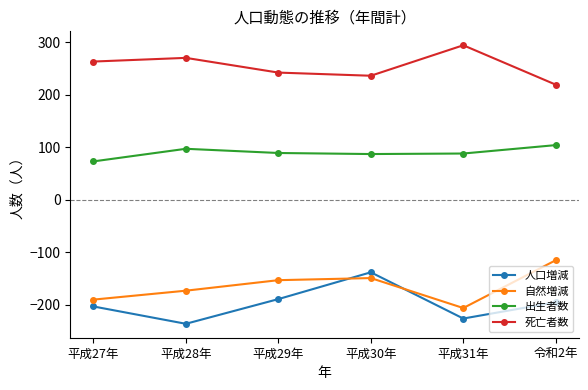

Where is the first local minimum for 人口増減?

平成28年